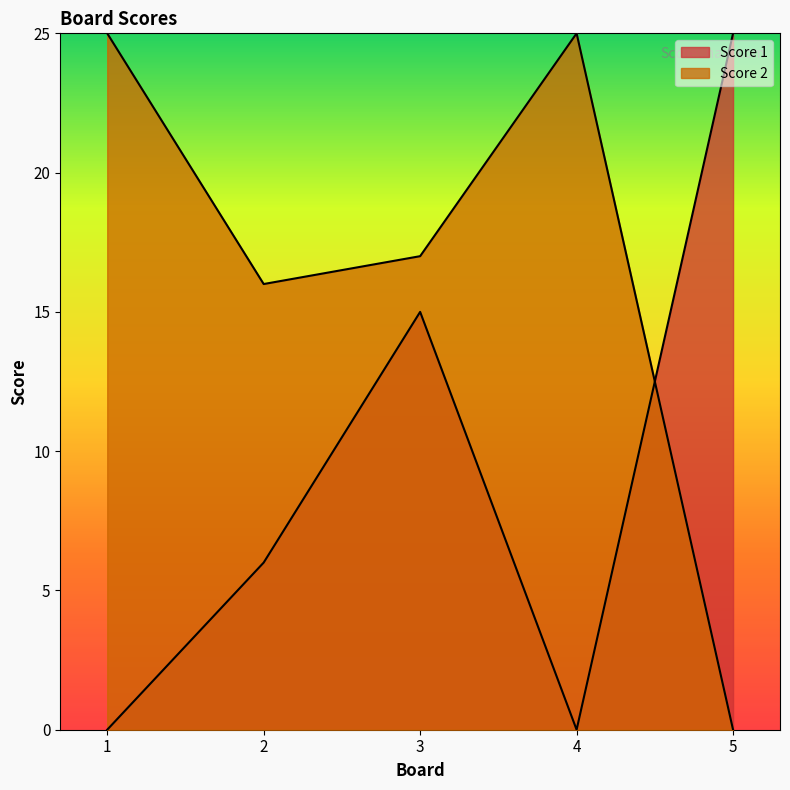

How many values in the Score 1 series exceed 6?

2